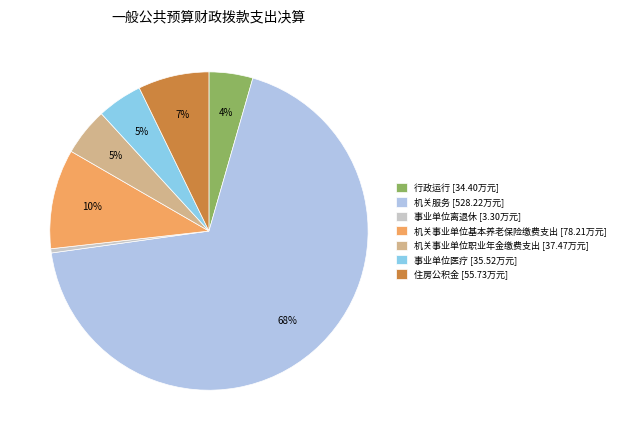

Which slice is the smallest?

事业单位离退休